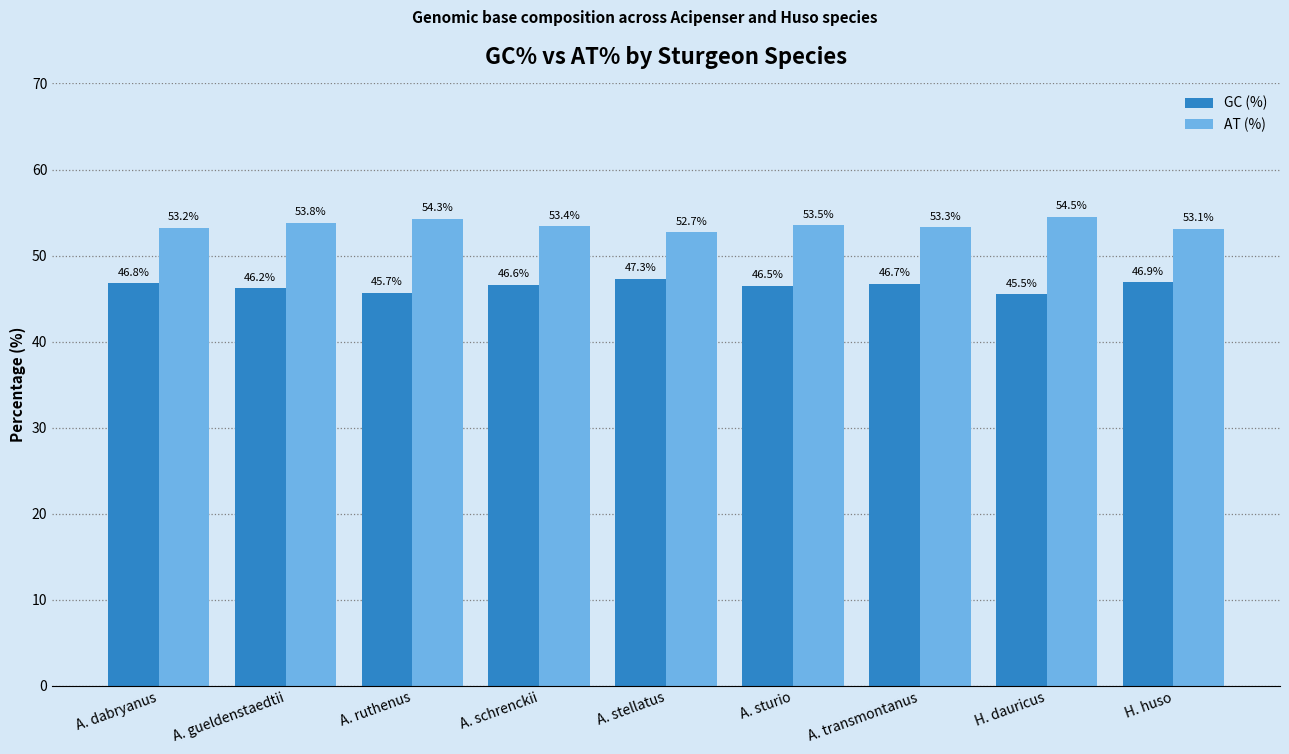

What is the label of the 1st bar from the left?

A. dabryanus